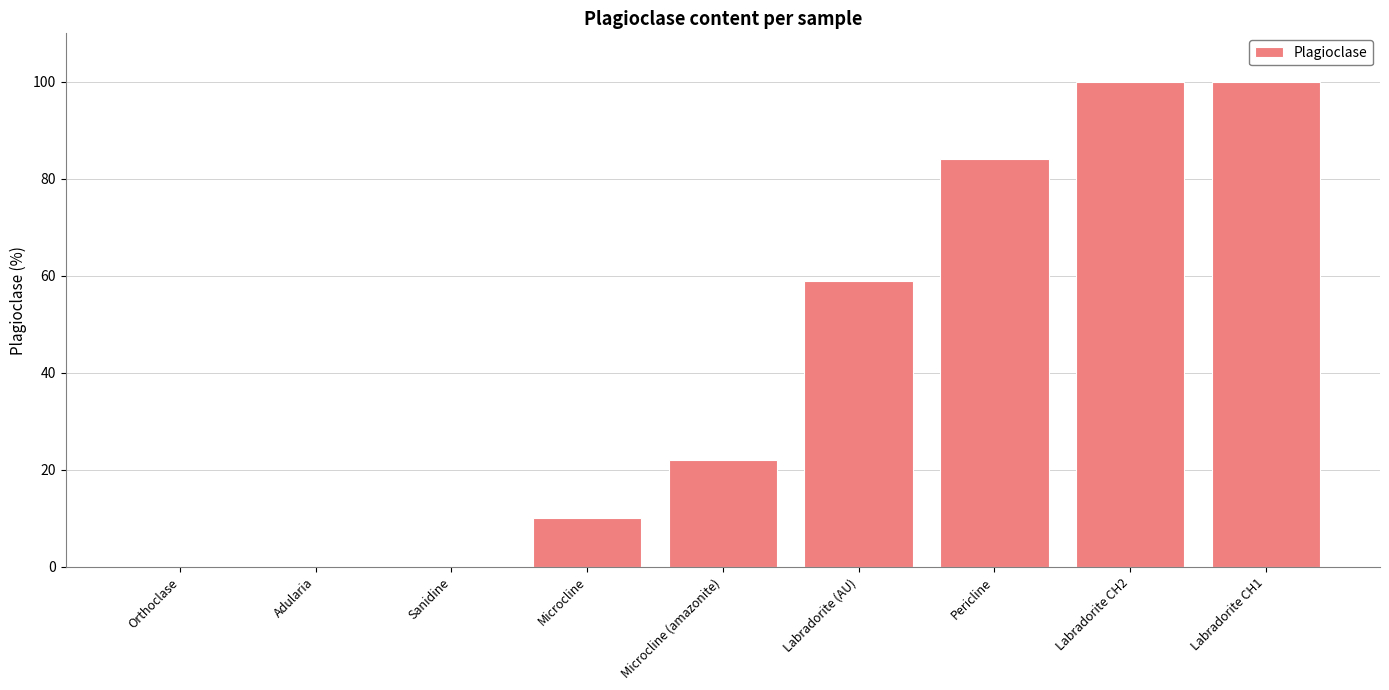

True or false: the data shows 0 at Adularia.

True